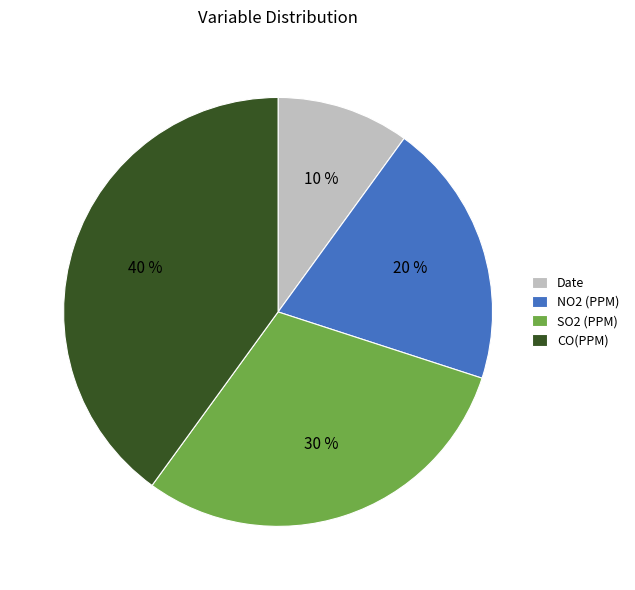

To the nearest percent, what portion does NO2 (PPM) represent?

20%